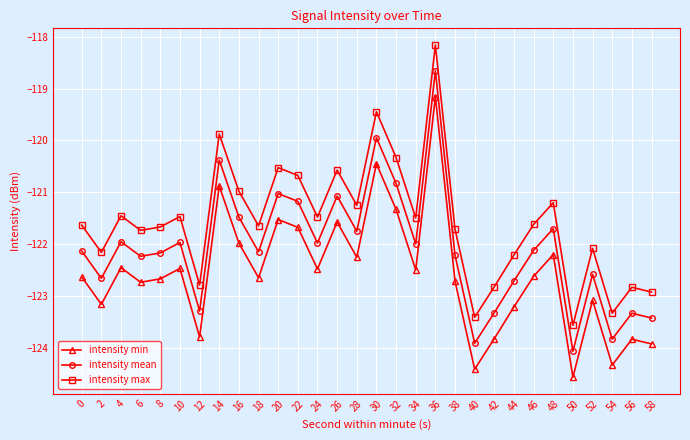

The value of intensity min at 36 is -119.2. True or false?

True